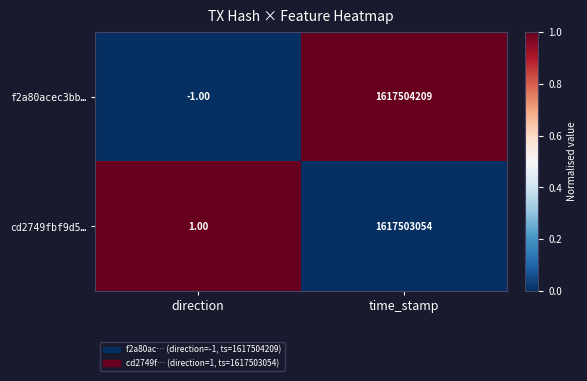

How many positive values does the f2a80acec3bb… series have?

1